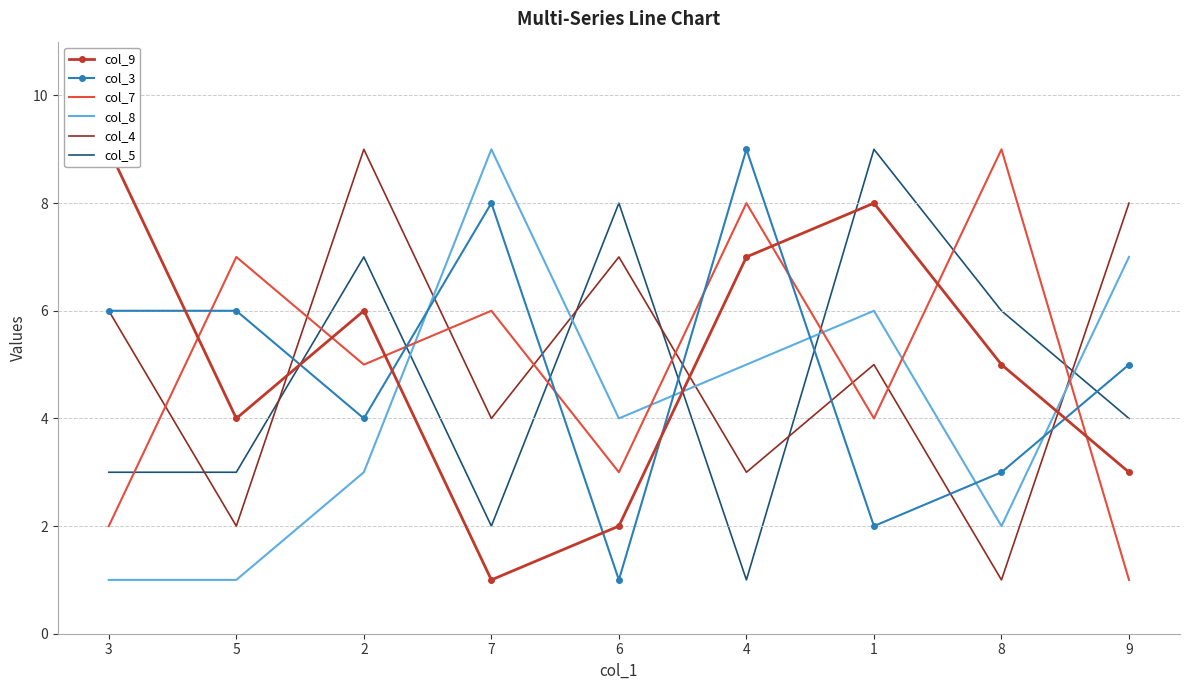

How many lines are shown in the chart?

6